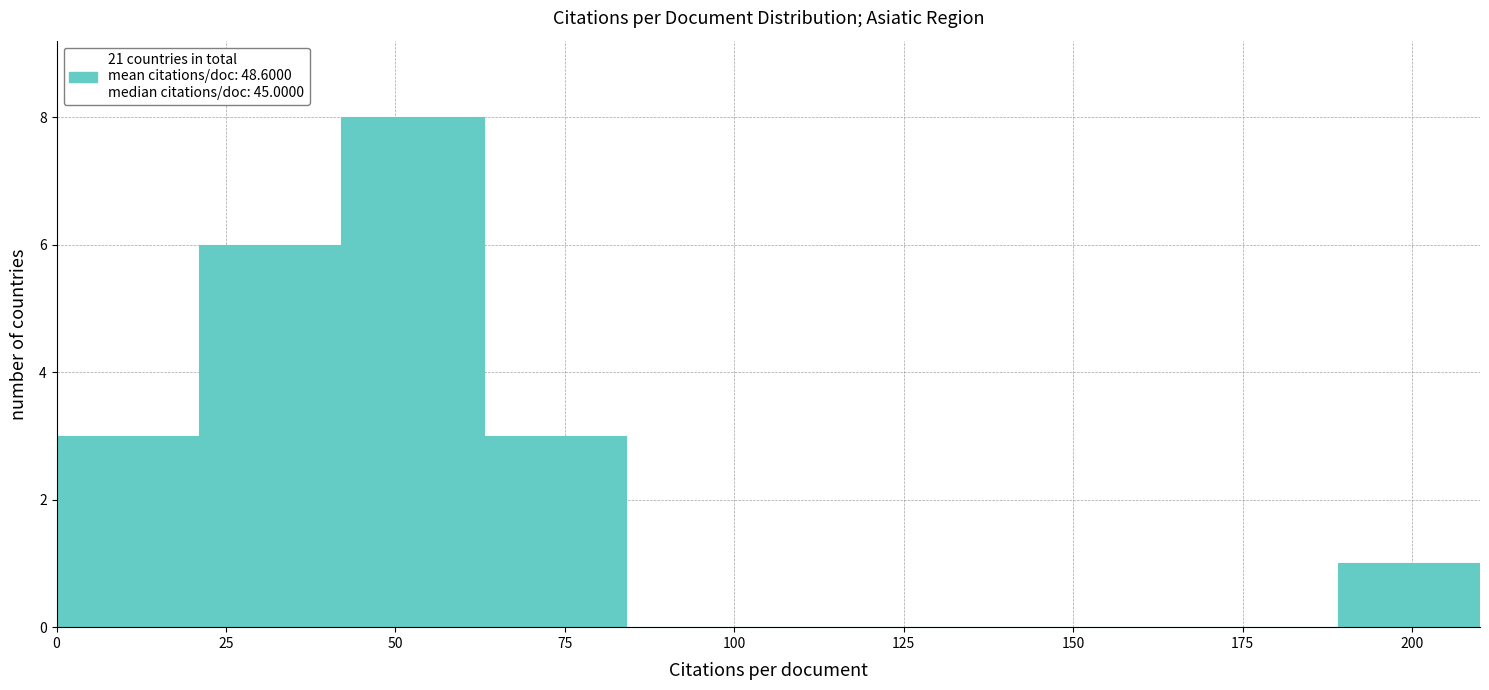

Over which range of the x-axis is the bar tallest?

42 to 63